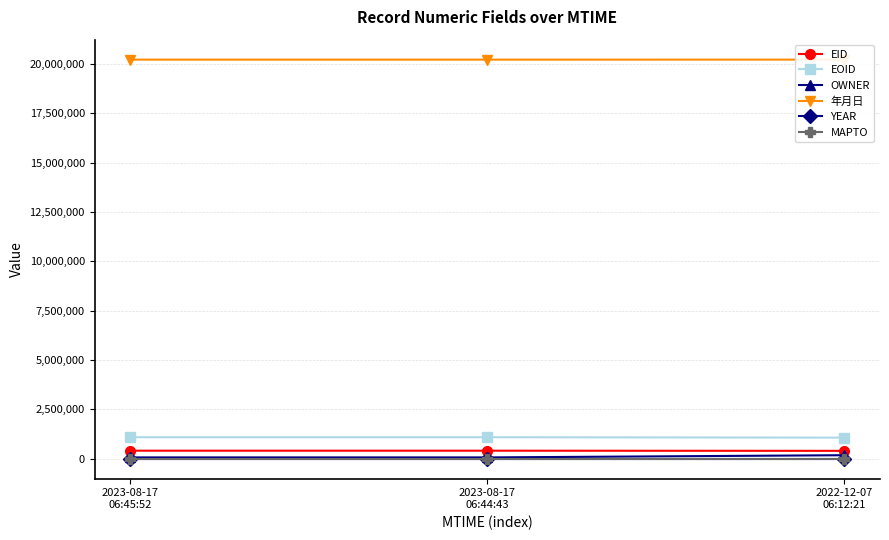

List the series in order of their peak value, lowest first.

MAPTO, YEAR, OWNER, EID, EOID, 年月日